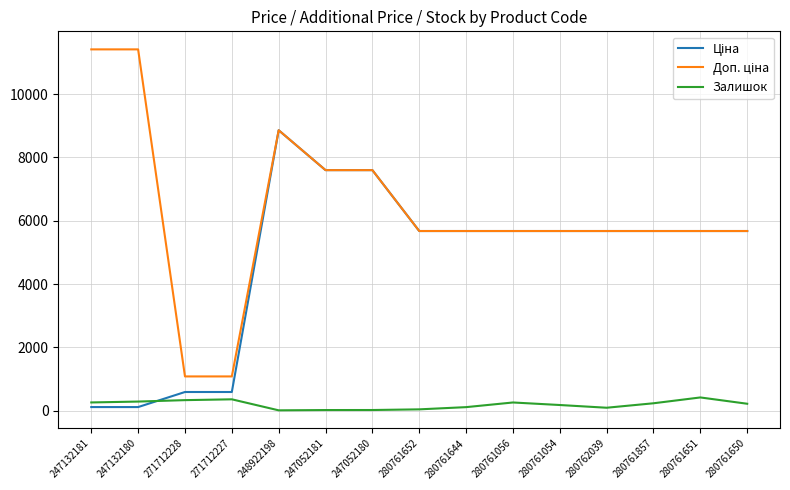

What is the difference between the second highest and second lowest values in the Залишок series?

339.0